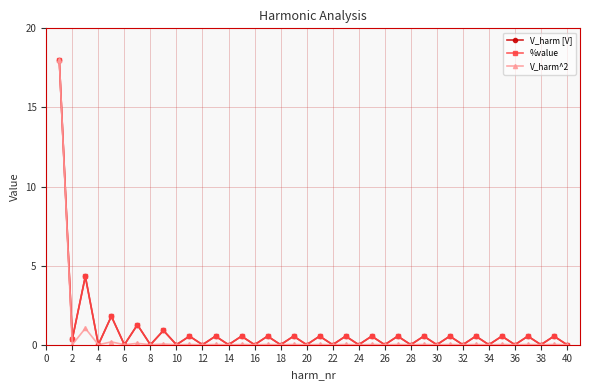

Does the chart have visible grid lines?

Yes